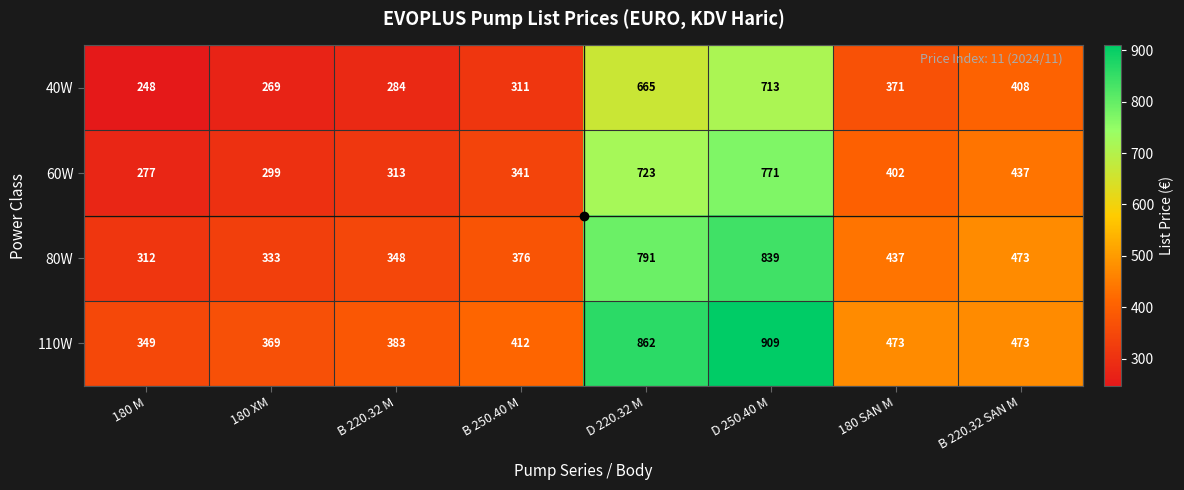

How many categories are shown in the chart?

8